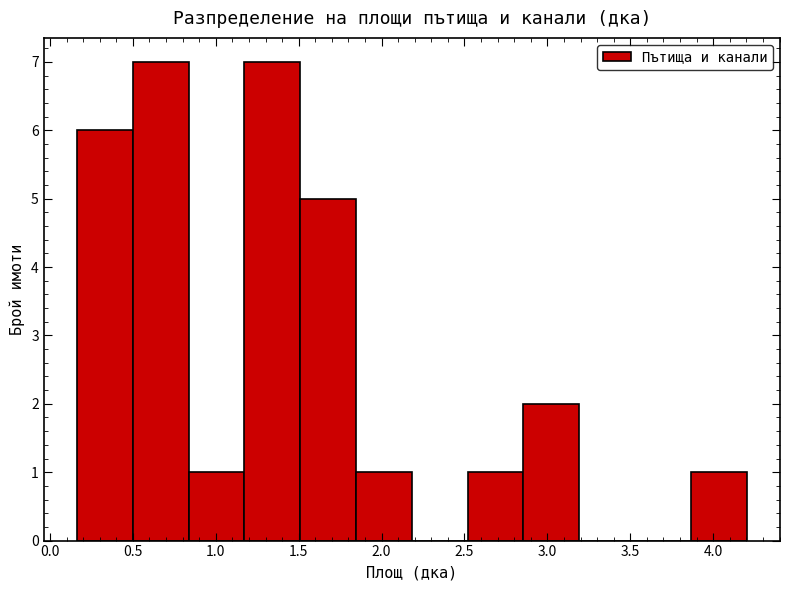

Reading left to right, list every bar in this chart as the range it spans on the x-axis followed by its height. Neither the bar edges nor the heights are printed on the chart, so give them approximately, as read against the axes.

0.15 to 0.50: 6
0.50 to 0.85: 7
0.85 to 1.15: 1
1.15 to 1.50: 7
1.50 to 1.85: 5
1.85 to 2.20: 1
2.20 to 2.50: 0
2.50 to 2.85: 1
2.85 to 3.20: 2
3.20 to 3.55: 0
3.55 to 3.85: 0
3.85 to 4.20: 1